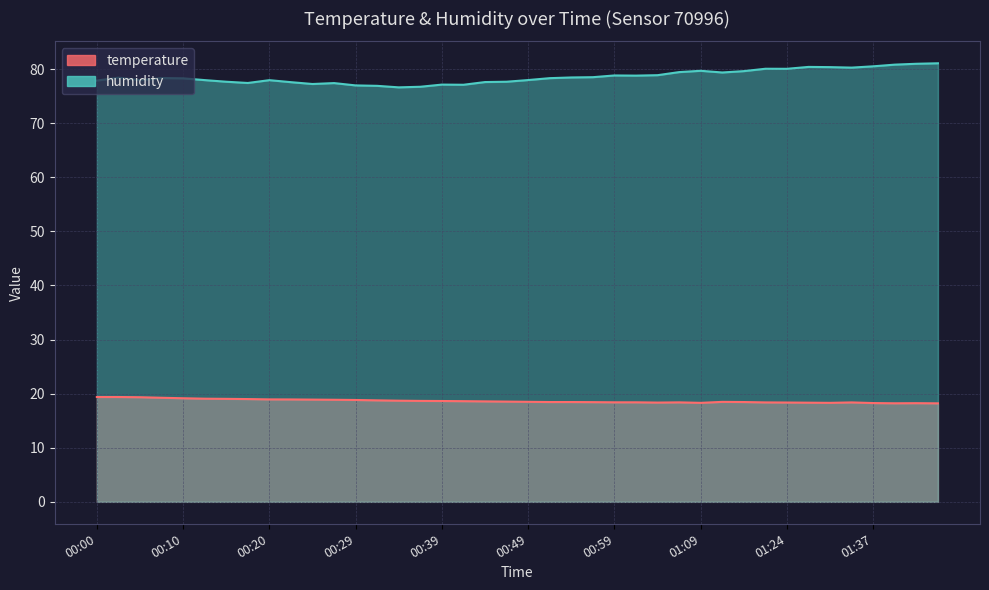

What is the difference between the maximum and minimum values in the temperature series?

1.2